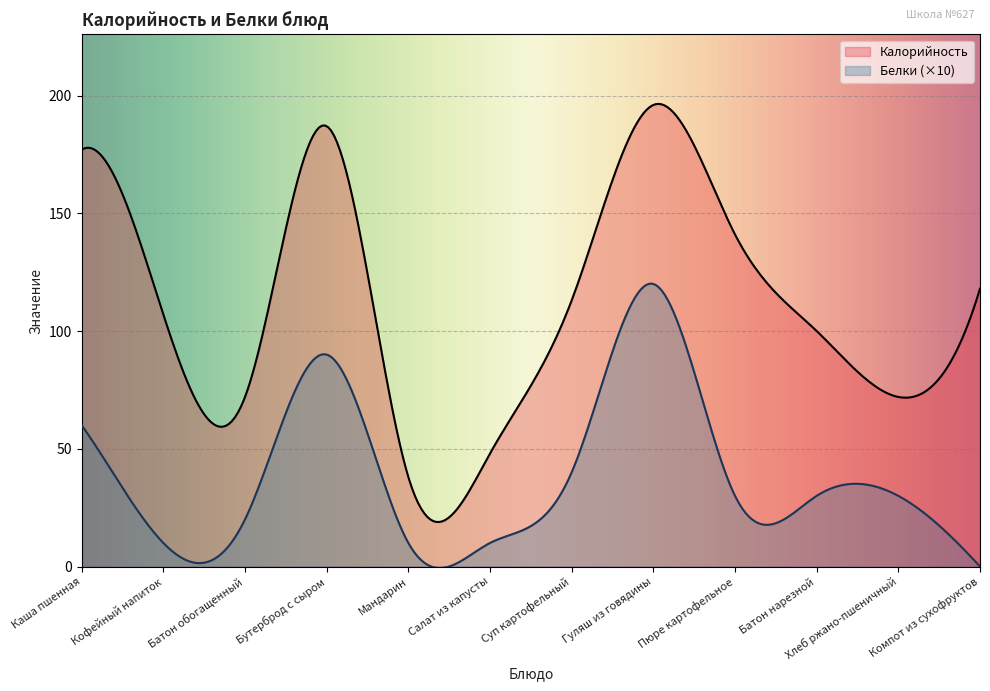

What is the difference between the maximum and minimum values in the Белки series?

12